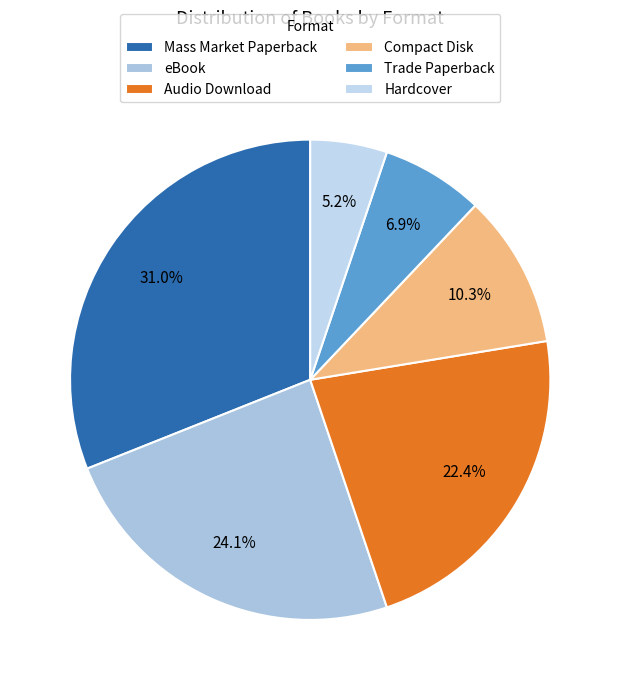

How many slices are in this pie chart?

6